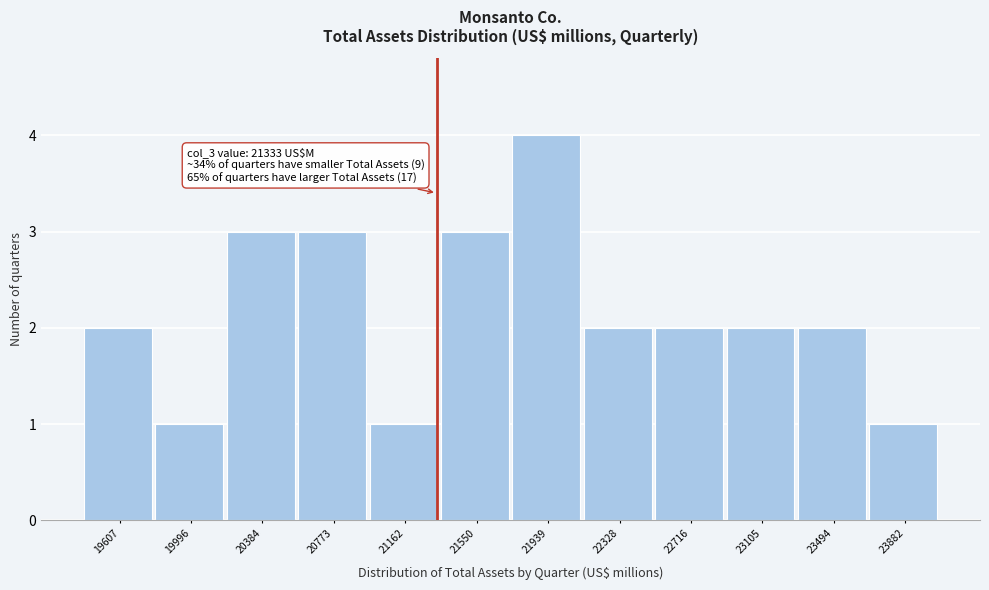

Over which range of the x-axis is the bar tallest?

21750 to 22150